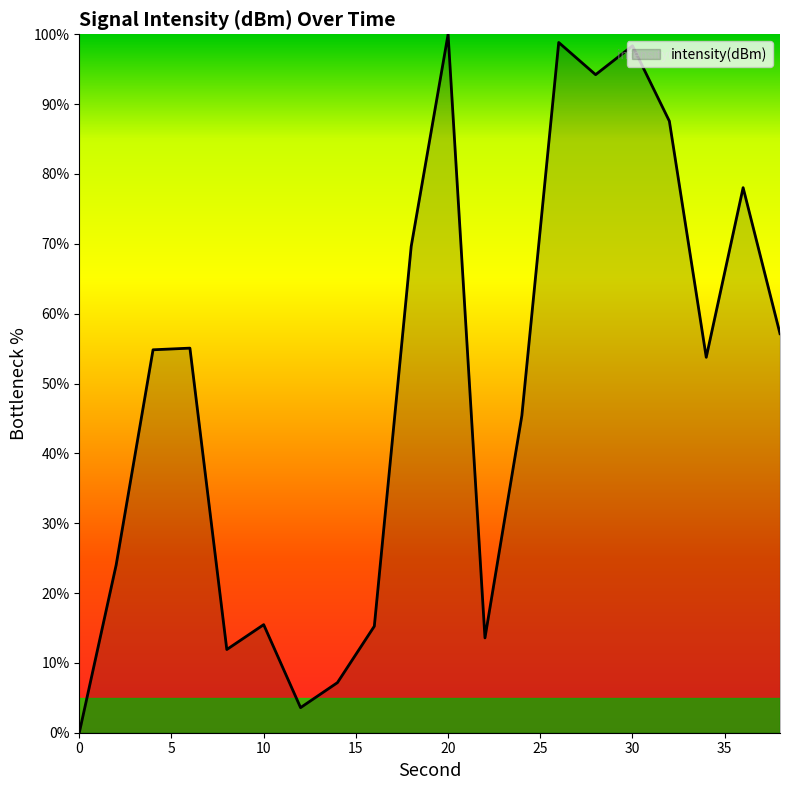

What is the greatest value displayed?

100.0